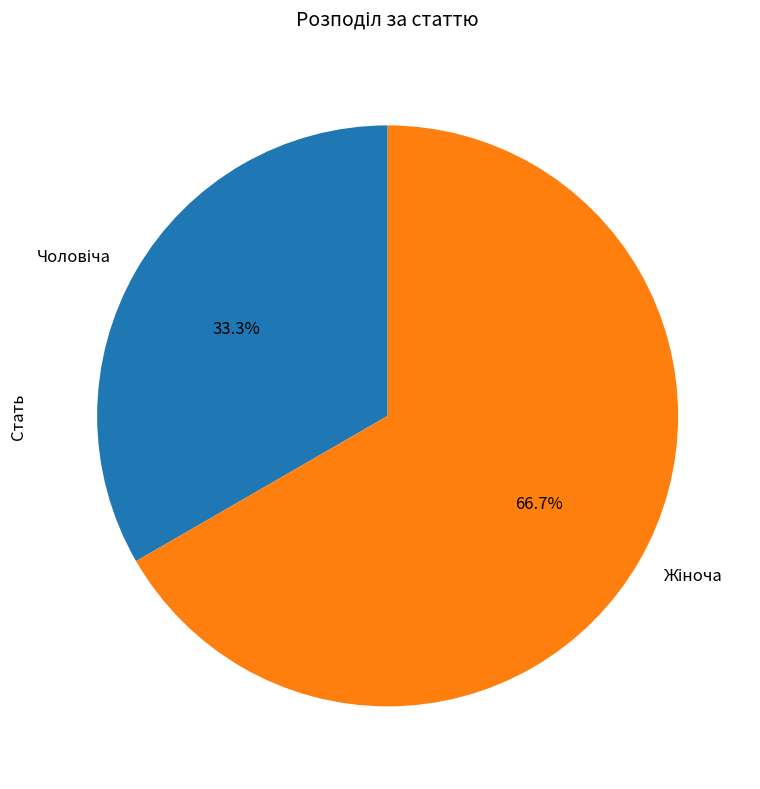

Is there a majority slice in this chart?

Yes